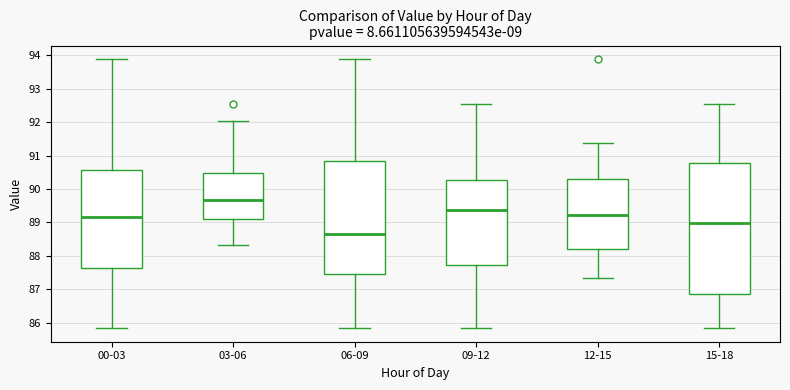

Where is the lower edge of the box for 06-09 on the y-axis? The values are not printed on the chart, so give them approximately, as read against the axis.

87.5